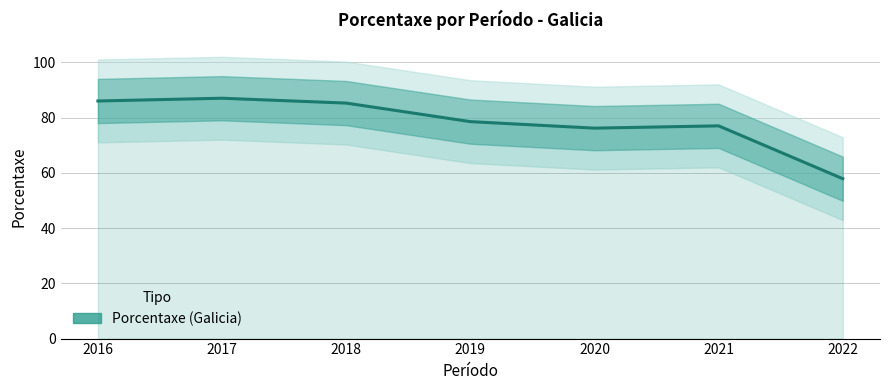

Approximately how many times larger is the value at 2021 compared to 2018?

0.9